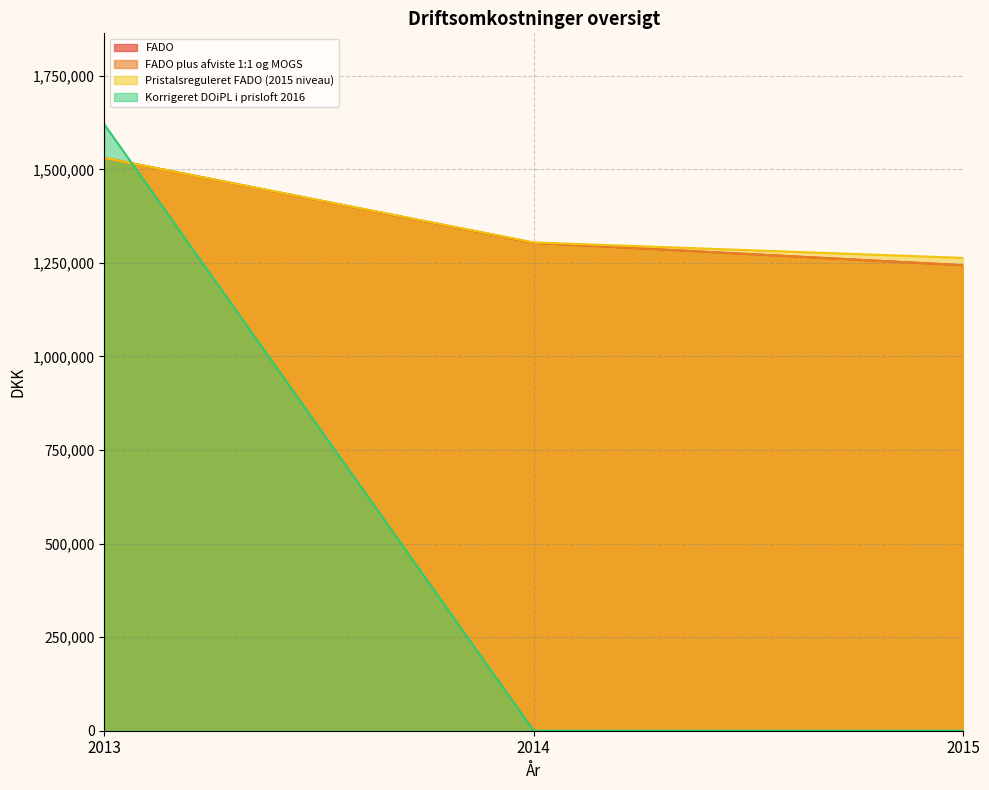

What is the difference between the maximum and minimum values in the FADO series?

286838.0